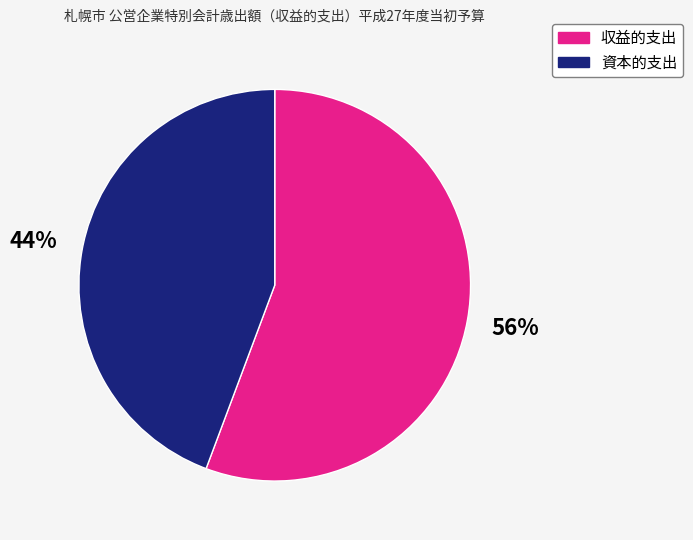

How many slices are in this pie chart?

2